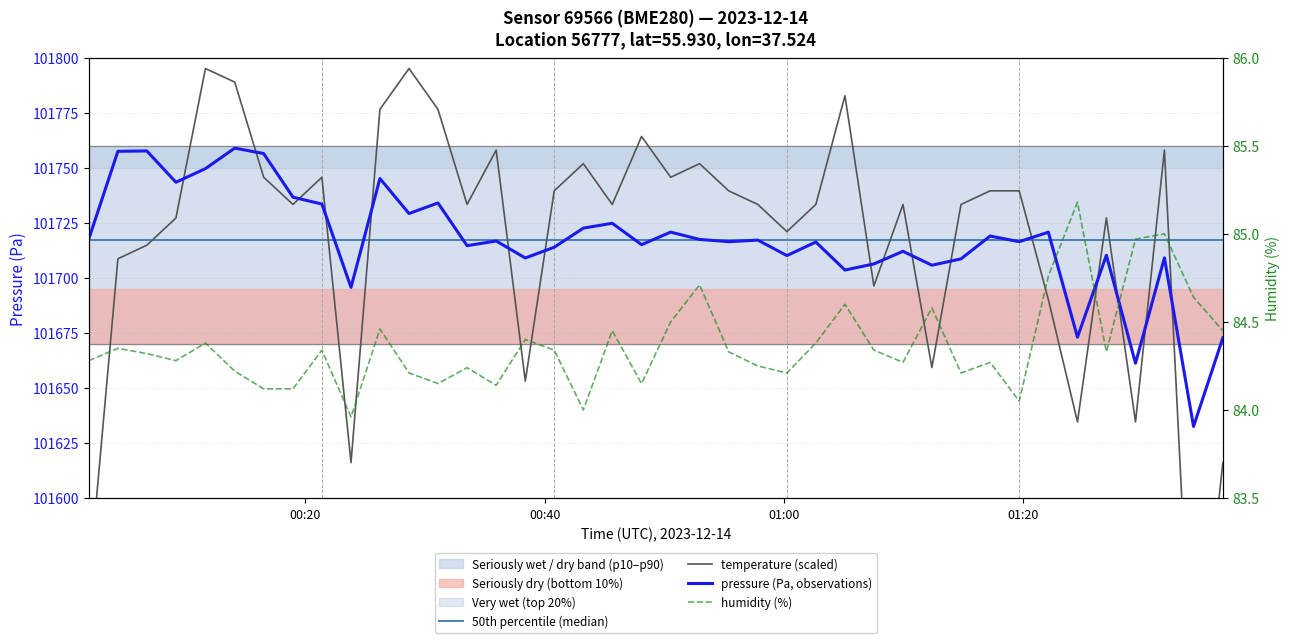

How many values in the pressure series are below 101716?

17